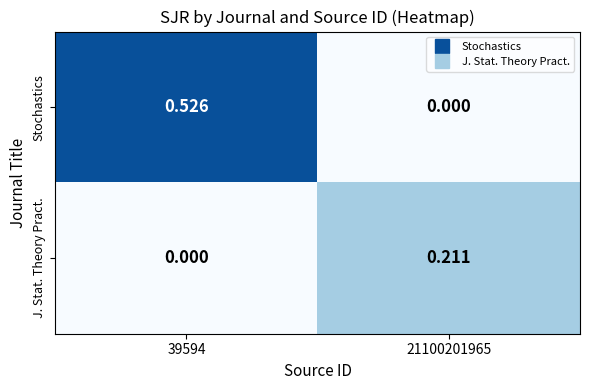

Which series has the largest total across all categories?

Stochastics